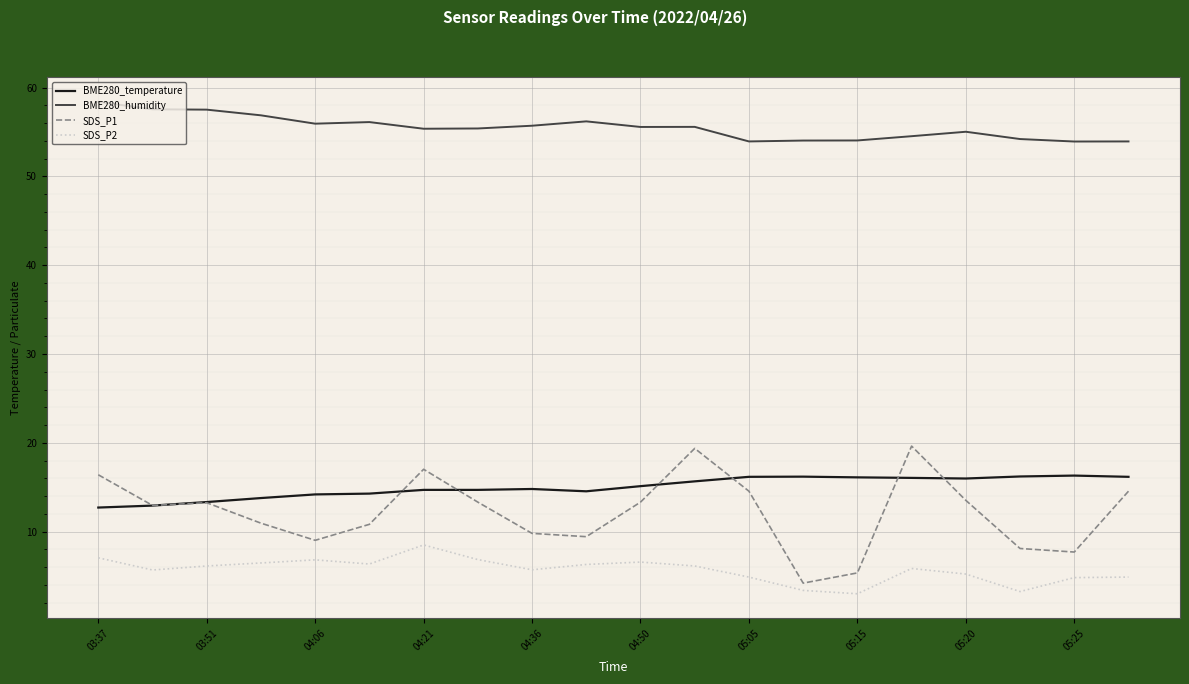

True or false: BME280_temperature and BME280_humidity intersect in this chart.

False